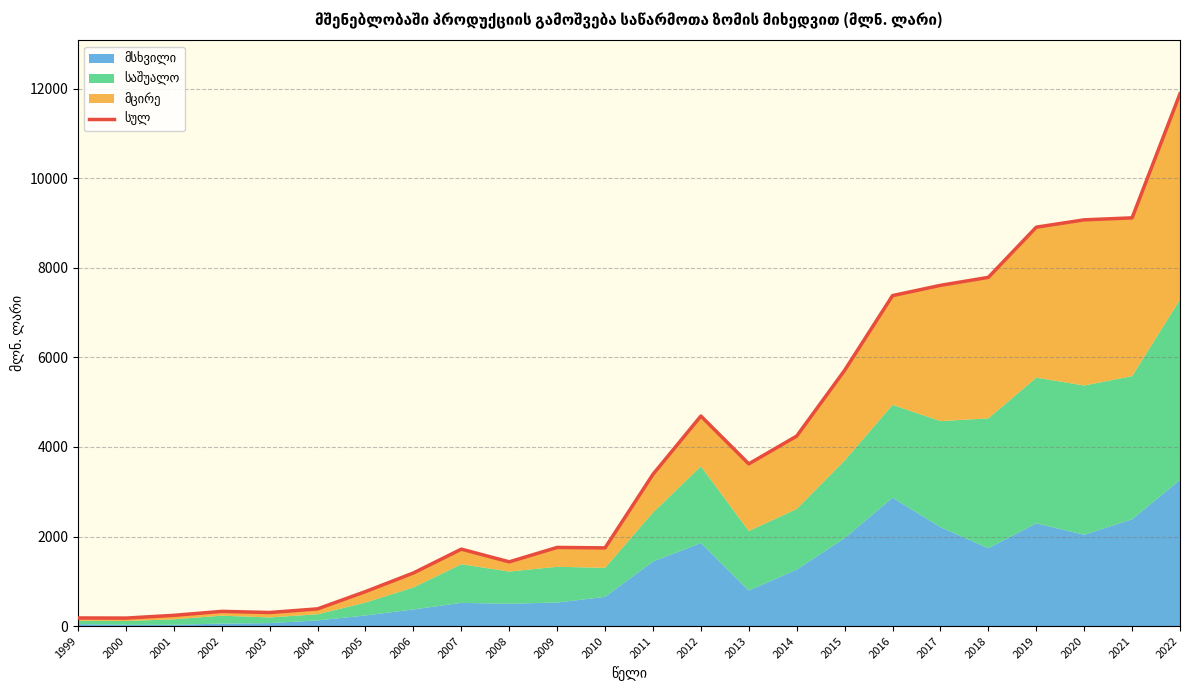

What is the difference between the second highest and minimum values?

8940.5